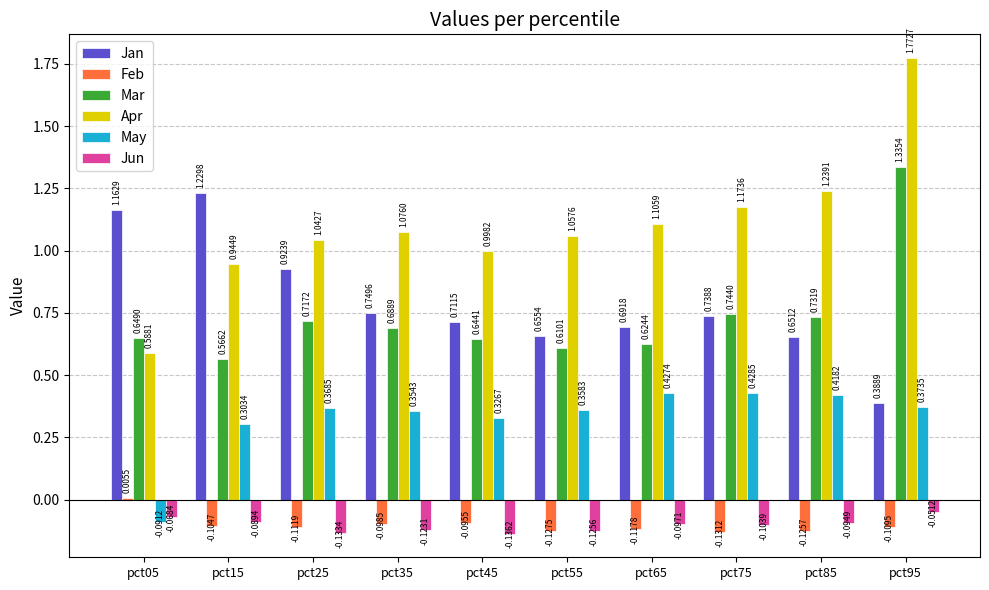

What is the total value across all series at pct75?

2.8